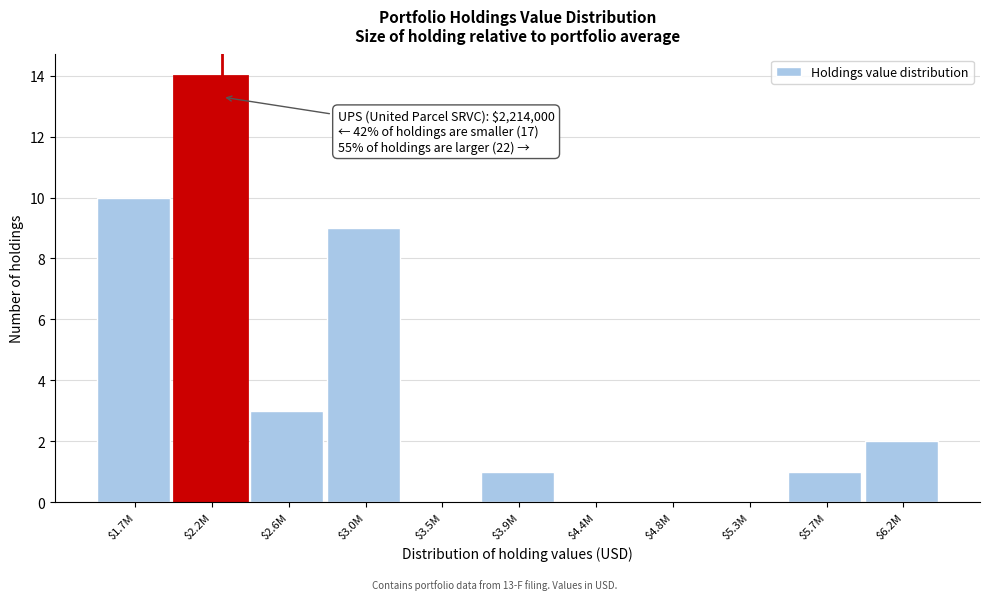

What is the greatest value displayed?

14